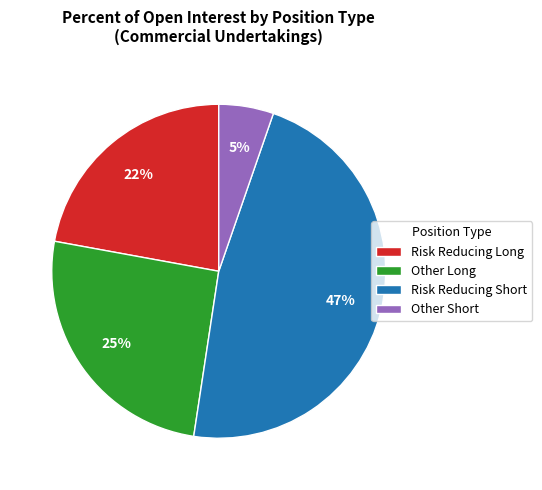

Do Risk Reducing Long and Other Short together represent more than half of the pie?

No